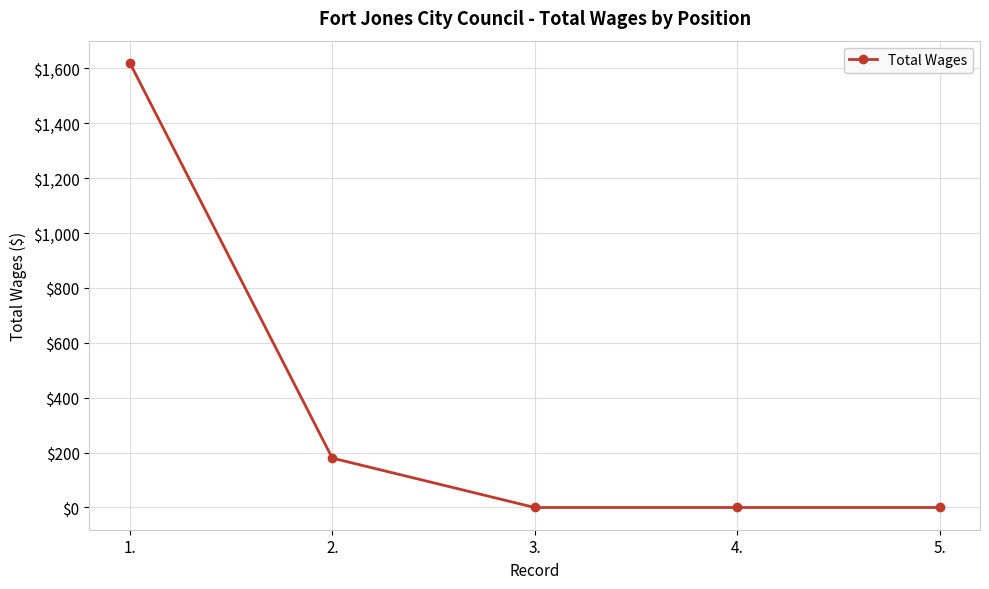

How many distinct data groups are displayed?

1